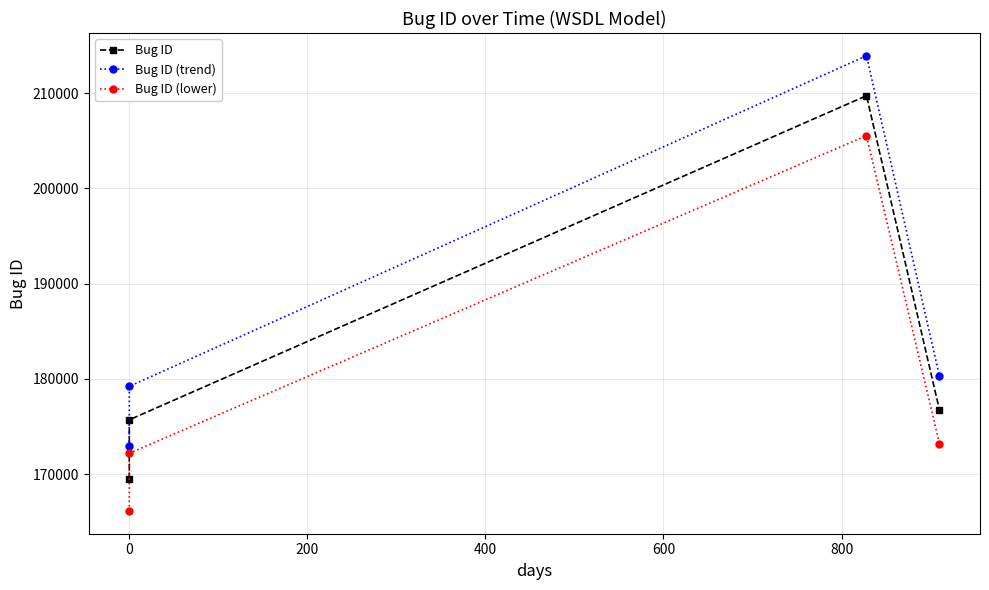

What position from the left is 0?

2